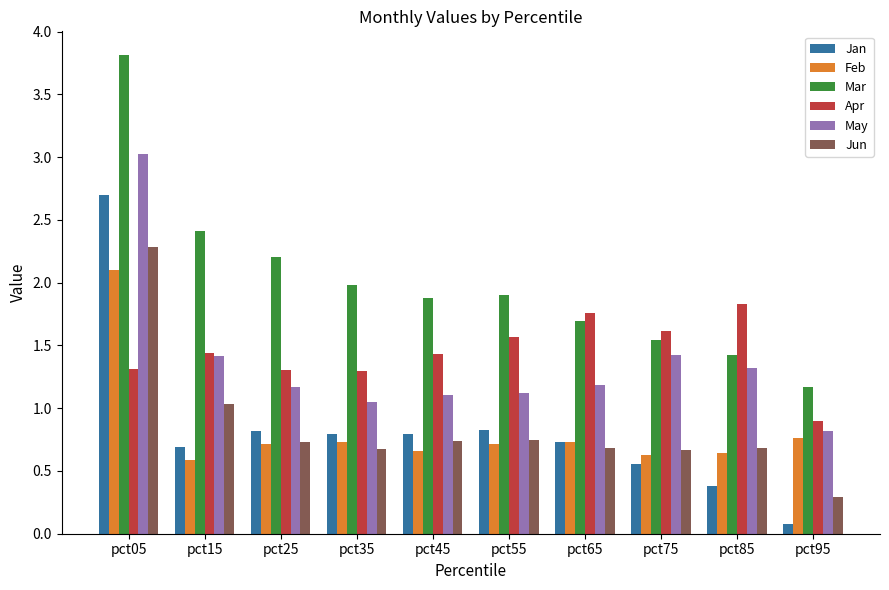

What is the spread (max minus min) of values at pct15?

1.8